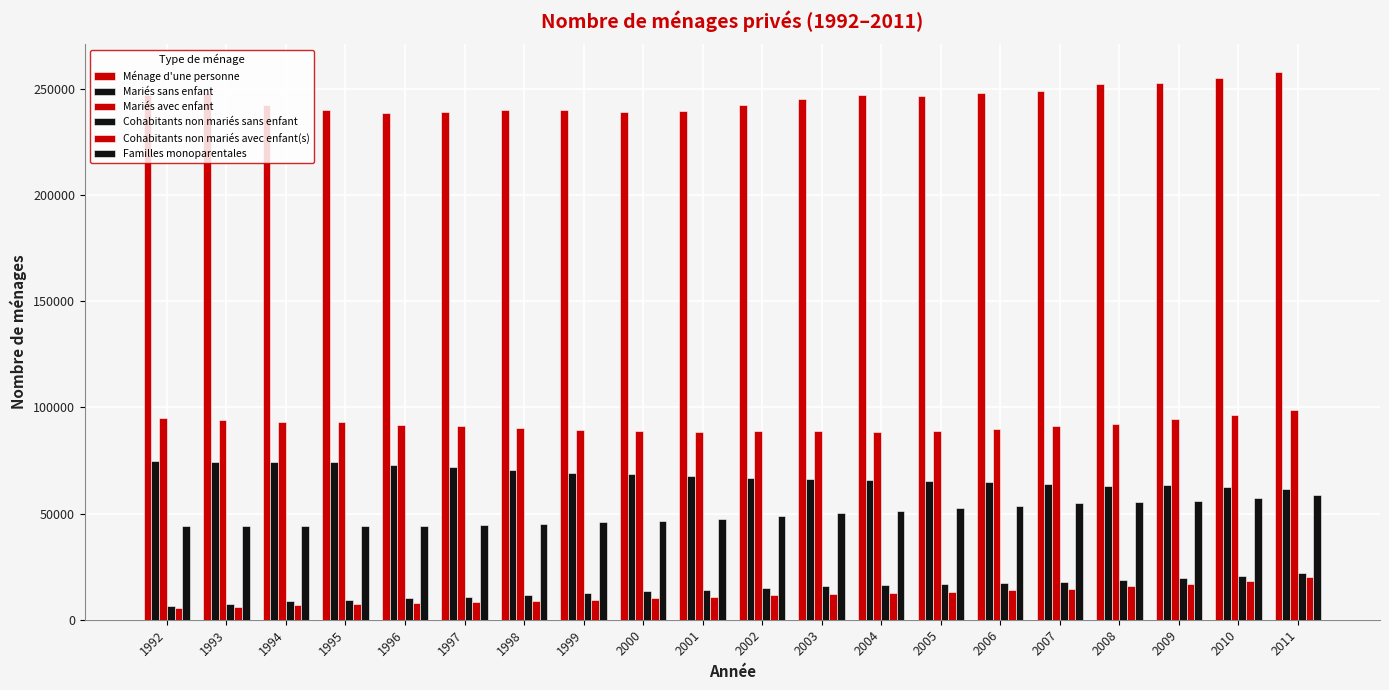

What is the value of the Familles monoparentales bar at the 14th from the left?

52398